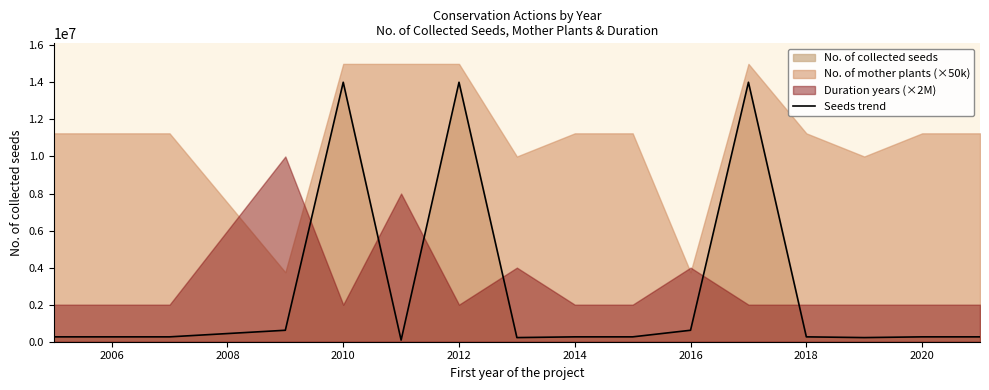

What is the maximum value for Seeds trend?

14008258